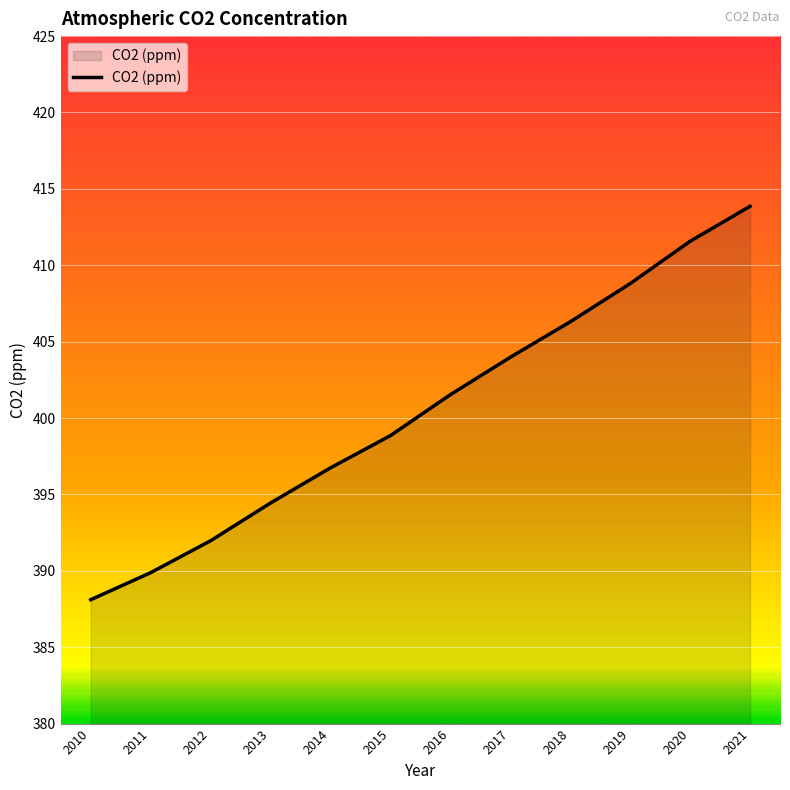

How many lines are shown in the chart?

1